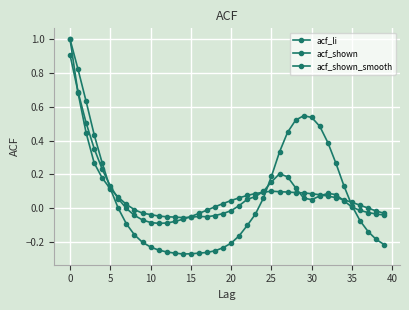

How many categories are shown in the chart?

40